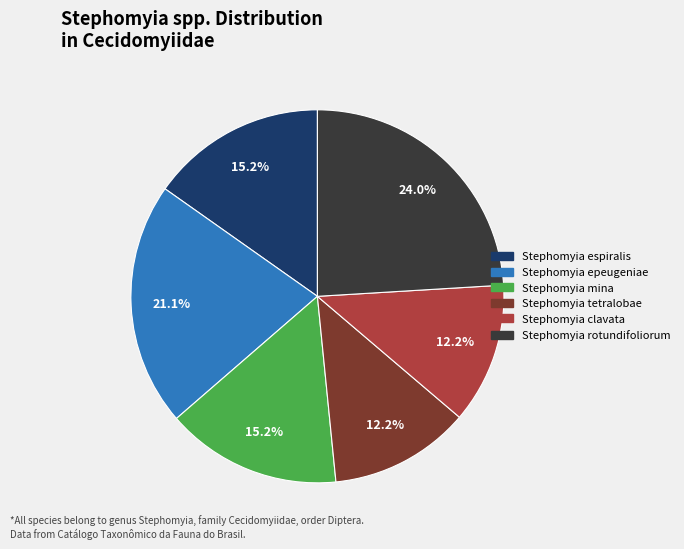

To the nearest percent, what portion does Stephomyia mina represent?

15%